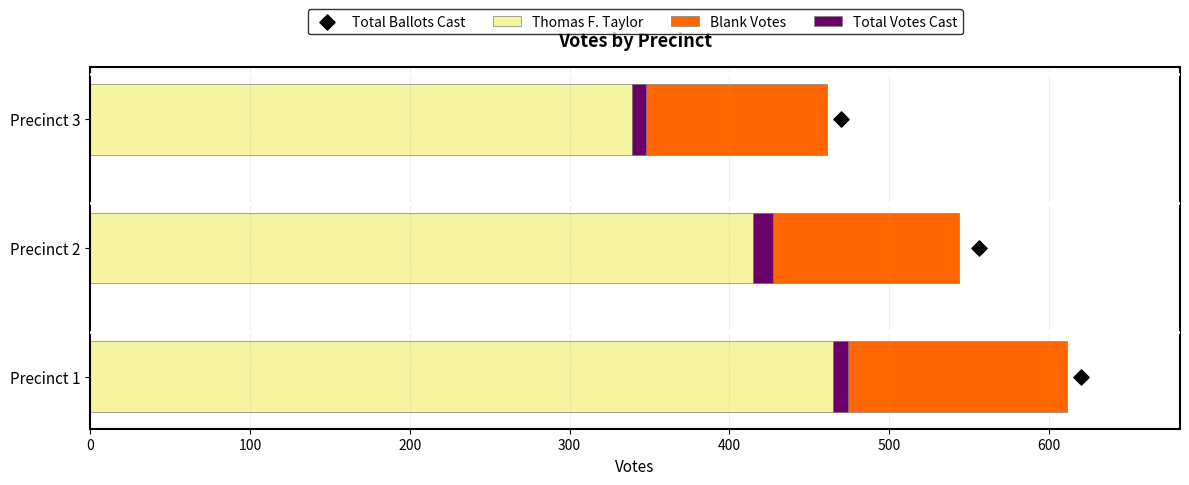

What are all the series names shown in the legend?

Thomas F. Taylor, Blank Votes, Total Votes Cast, Total Ballots Cast